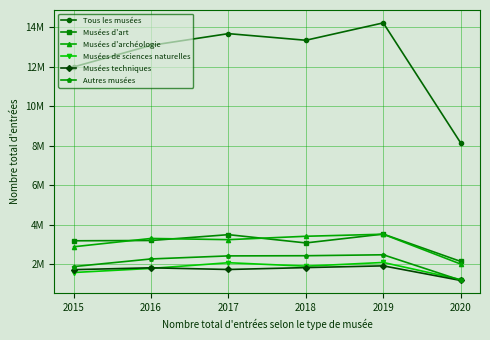

Is this an area chart (filled region under the line)?

No